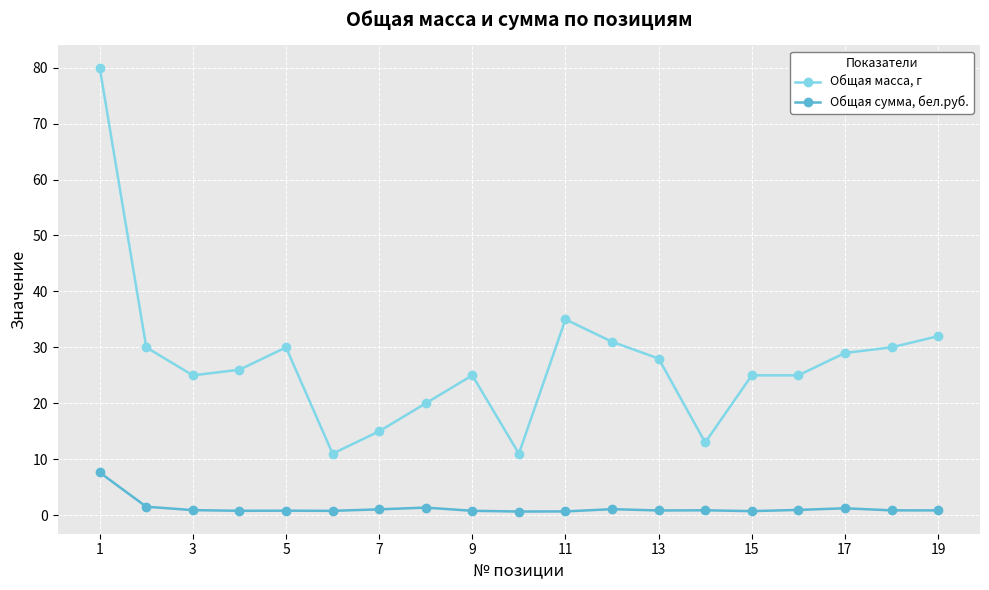

Which series has the largest total across all categories?

Общая масса, г